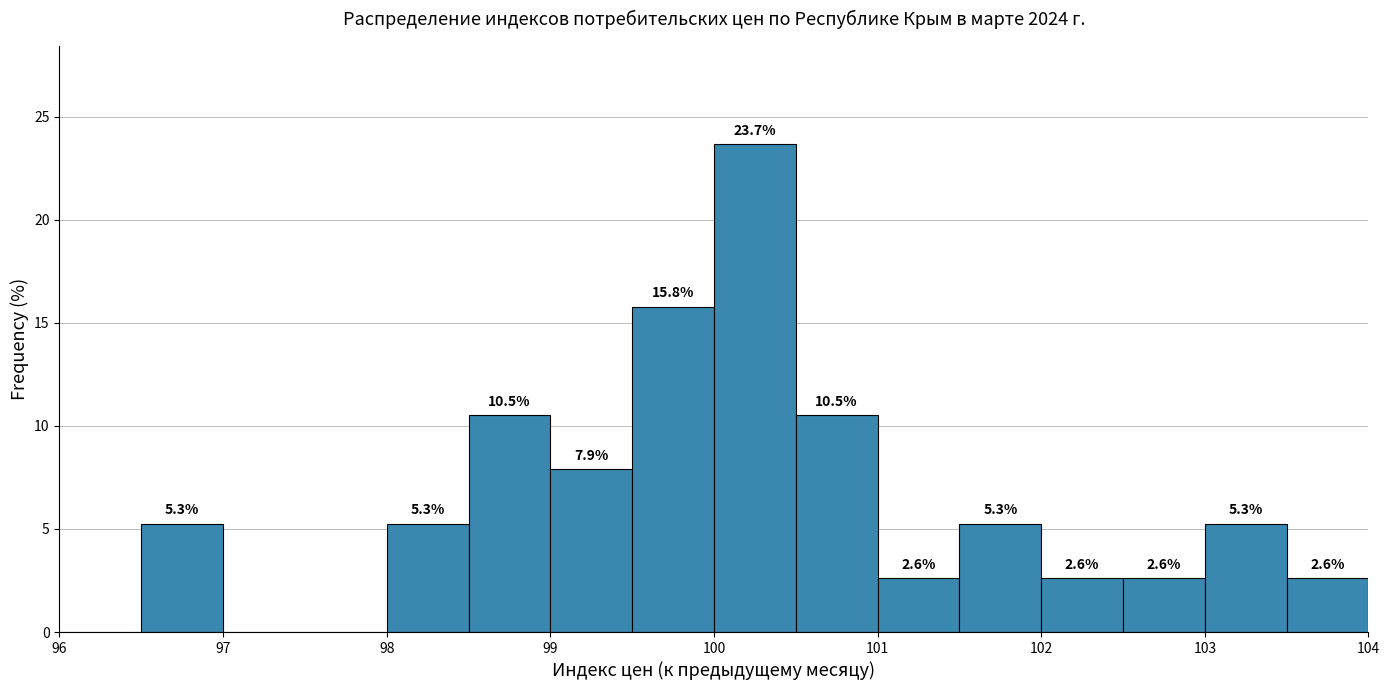

Over which range of the x-axis is the bar tallest?

100.0 to 100.5